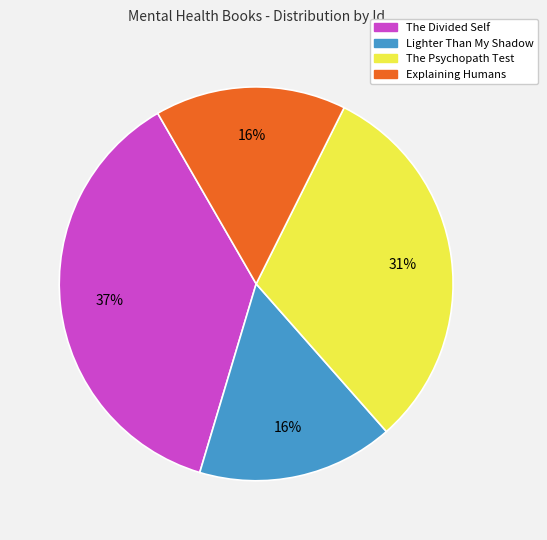

What percentage is the Lighter Than My Shadow slice, to the nearest percent?

16%